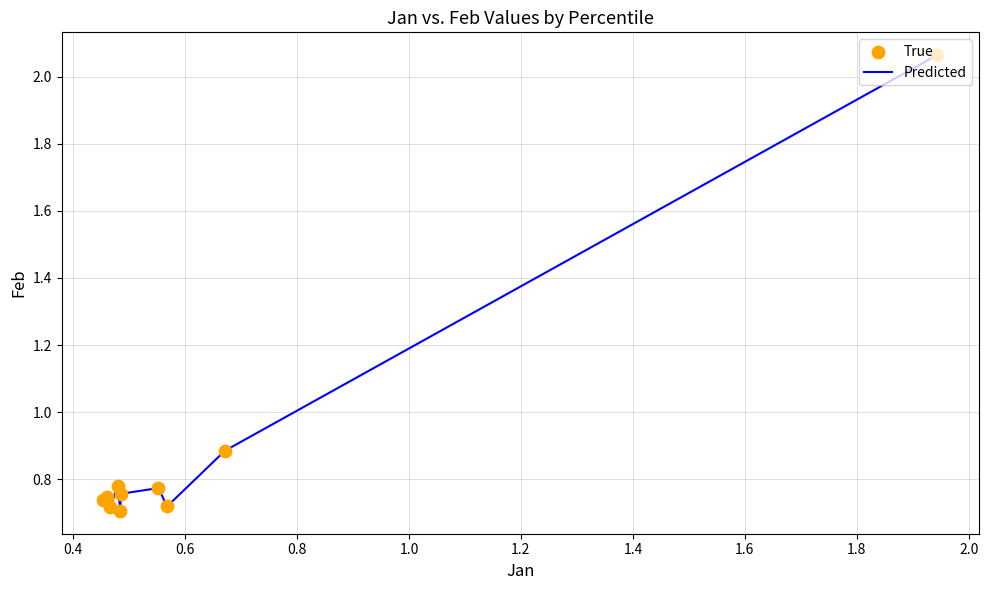

What is the difference between the maximum and minimum values?

1.4